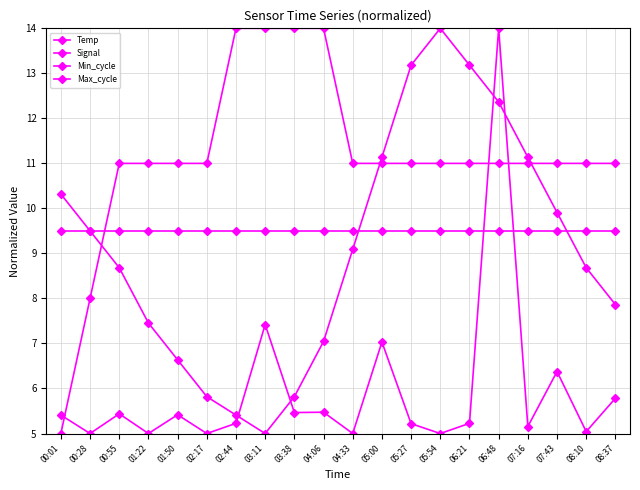

How many data points does each series have?

20